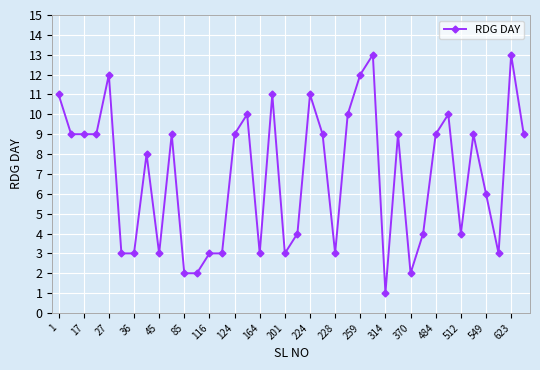

Does the chart have visible grid lines?

Yes